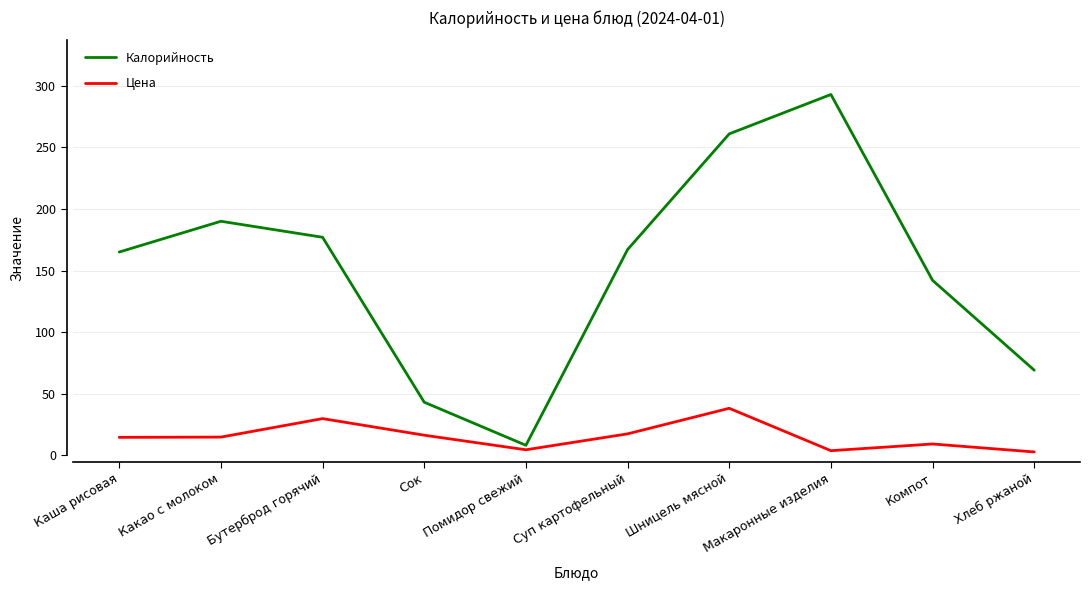

Between Сок and Хлеб ржаной, which series saw the biggest shift?

Калорийность